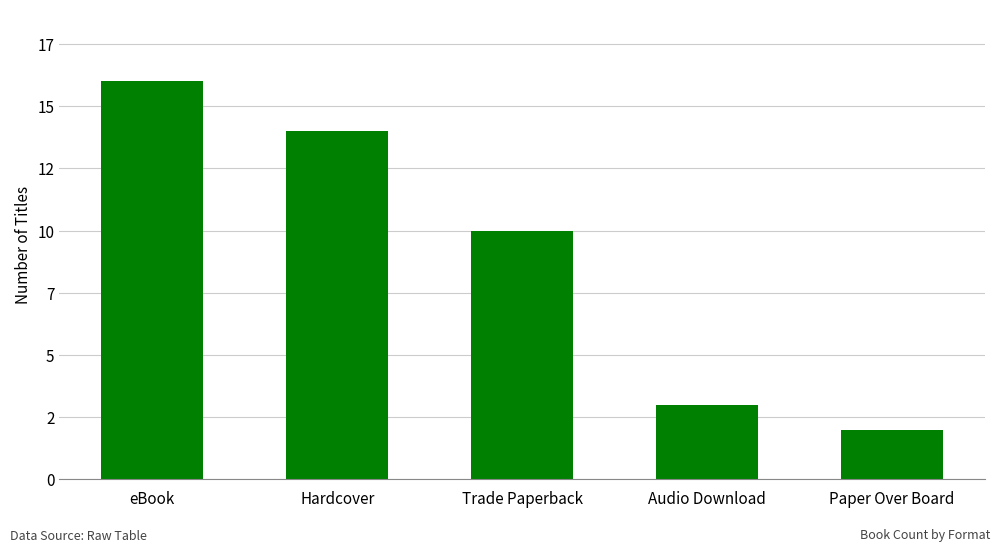

List the labels in order of value, smallest first.

Paper Over Board, Audio Download, Trade Paperback, Hardcover, eBook